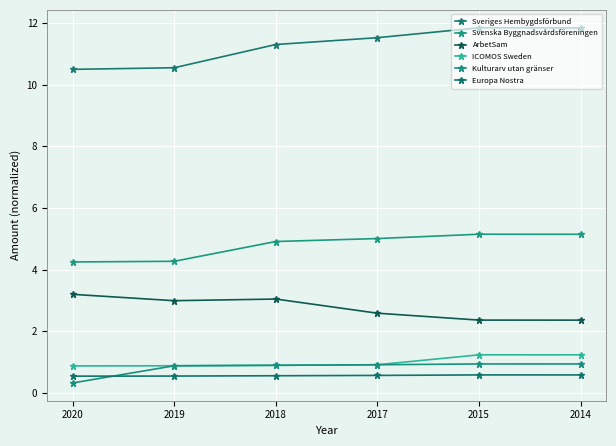

Count the number of categories in the chart.

6